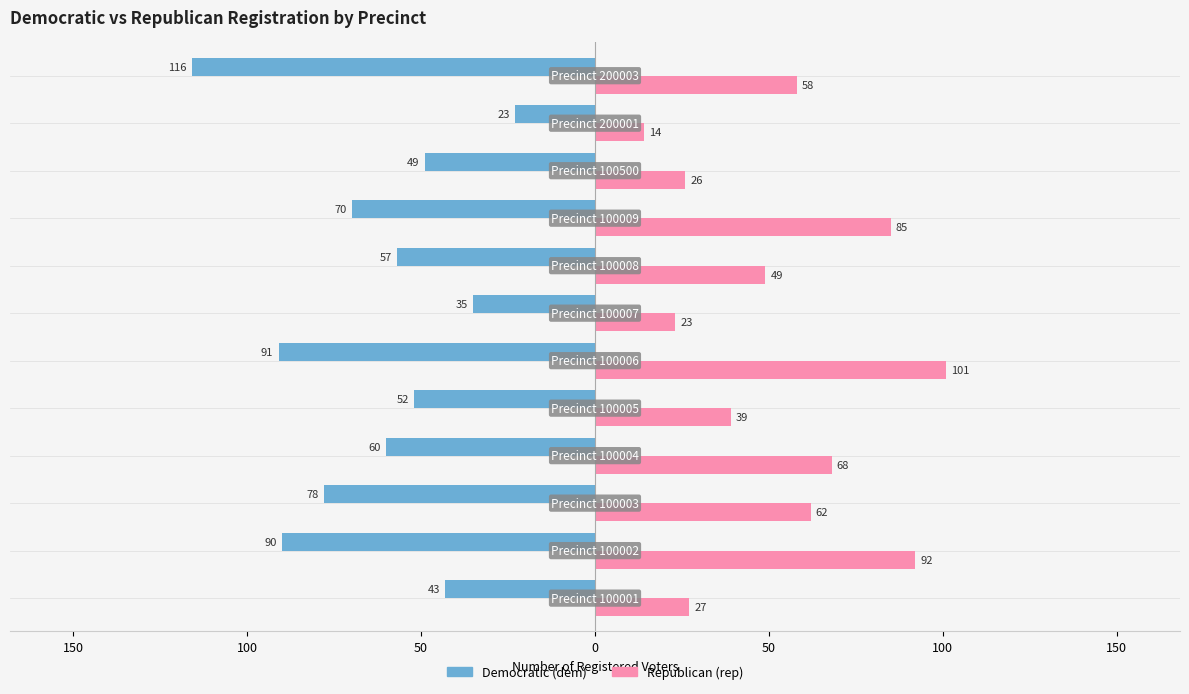

How many bars are there in total?

24